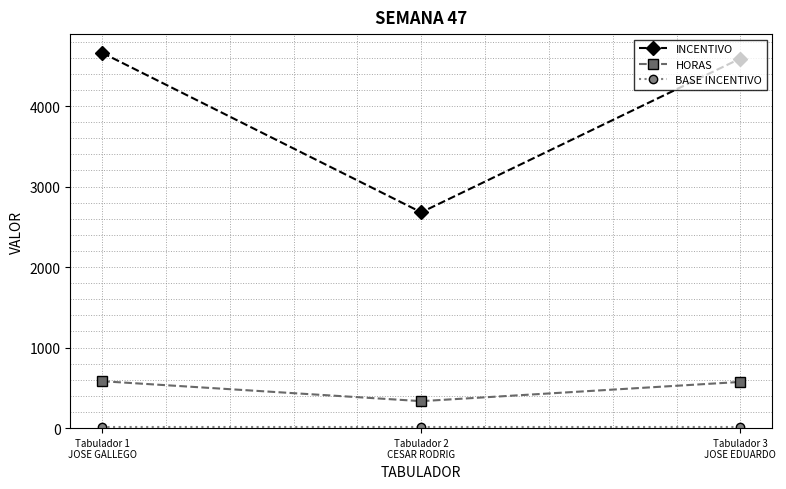

Is this an area chart (filled region under the line)?

No